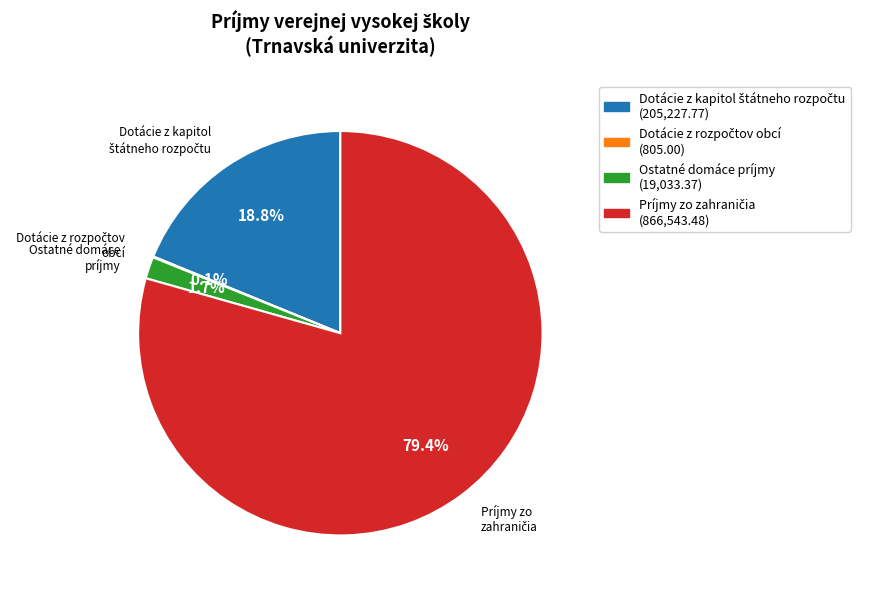

Does any single category account for the majority?

Yes